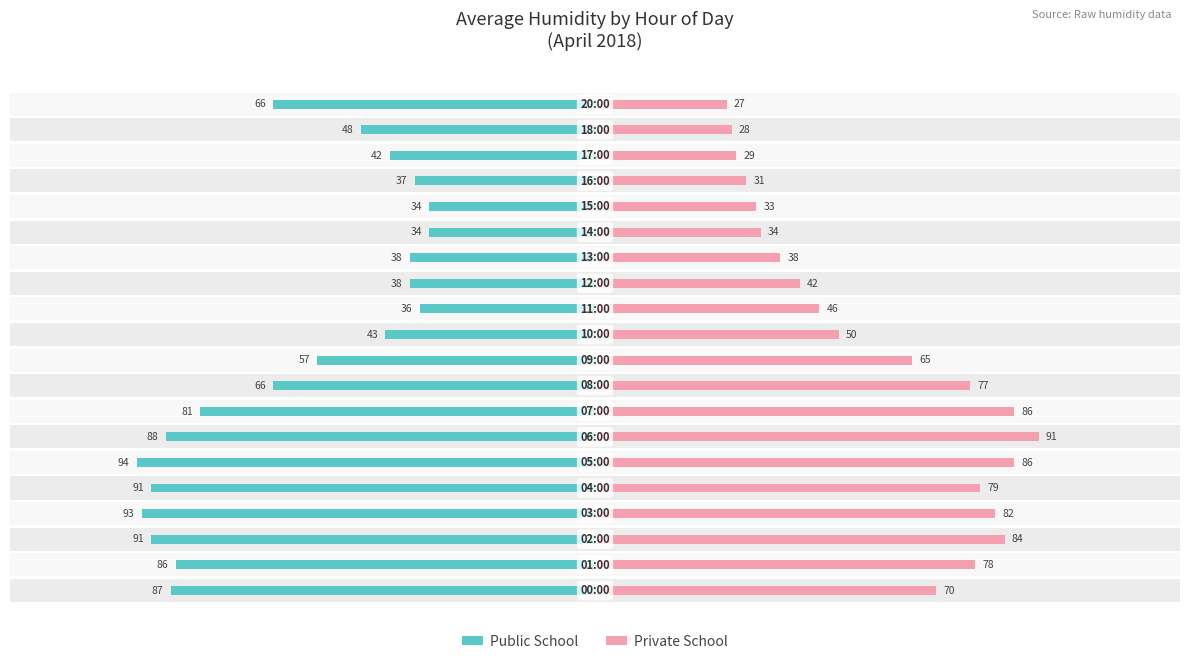

How many data points in Private School are less than 65?

10